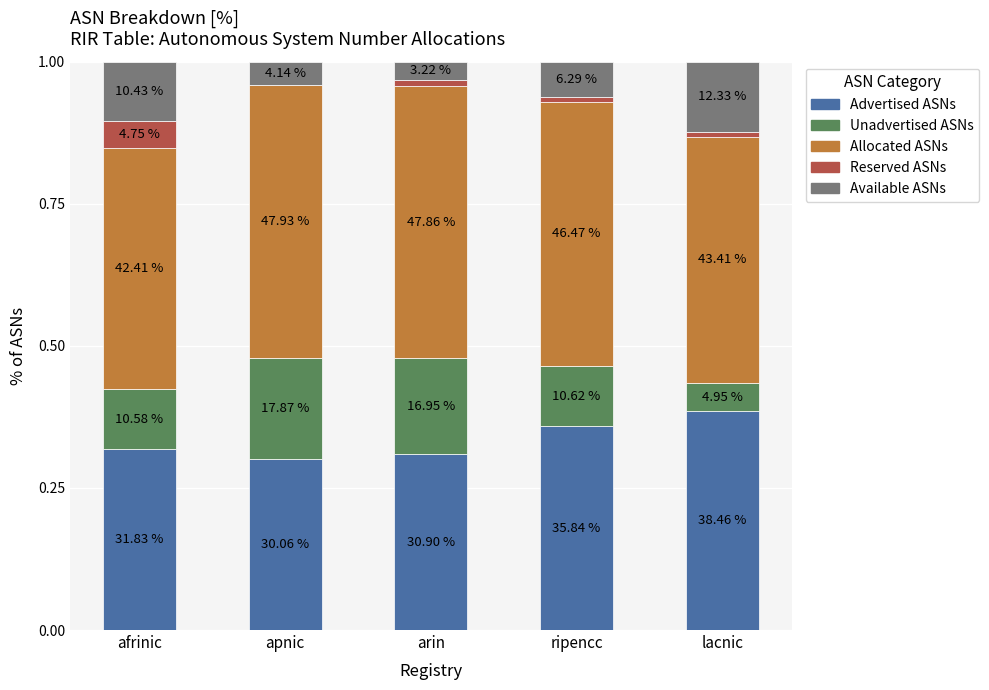

Rank the categories by Available ASNs value from lowest to highest.

arin, apnic, ripencc, afrinic, lacnic